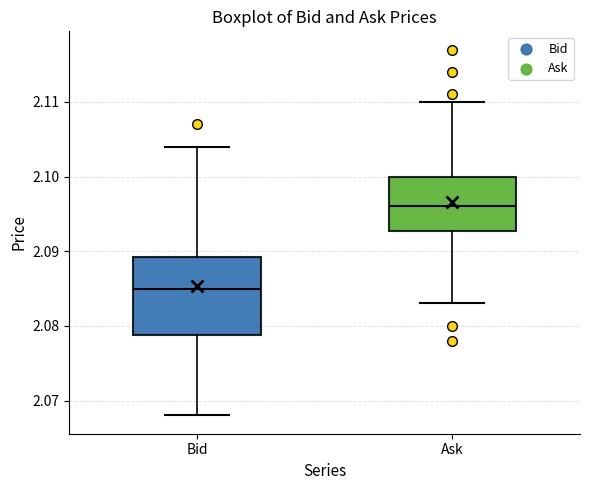

Reading left to right, transcribe this box plot: for each box, give where its median line is, the range the box spans, and where its two whiskers end, as read against the y-axis. The values are not printed on the chart, so give them approximately, as read against the axis.

Bid: median 2.085, box 2.079 to 2.089, whiskers 2.068 to 2.104
Ask: median 2.096, box 2.093 to 2.100, whiskers 2.083 to 2.110